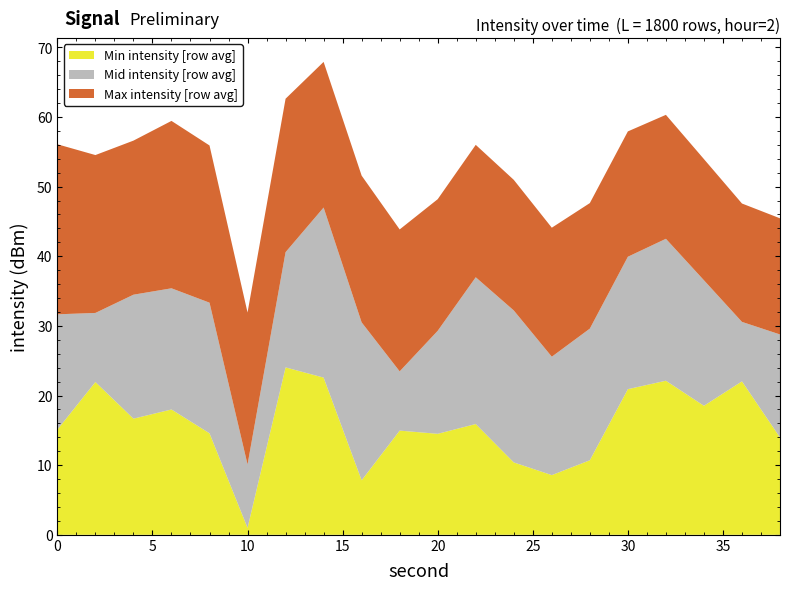

What value does the Min intensity [row avg] series have at 0?

15.1